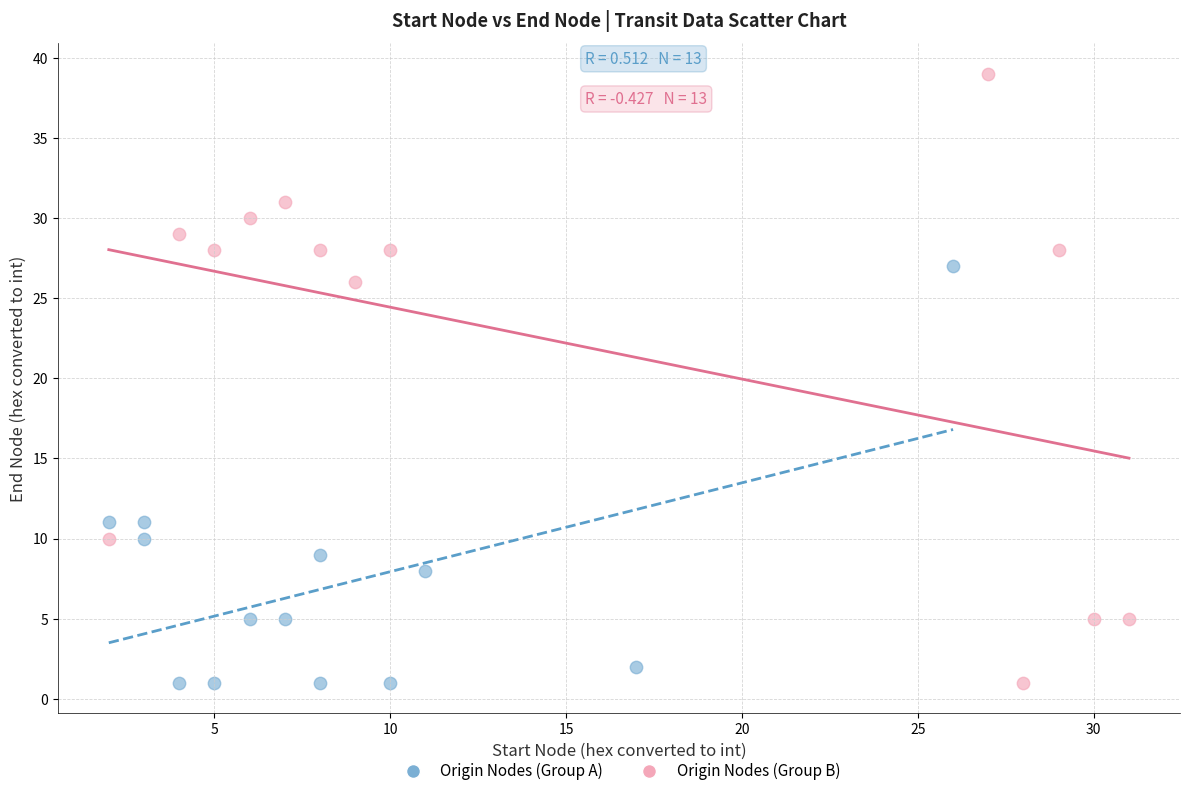

Which series contains the highest Y value?

Origin Nodes (Group B)